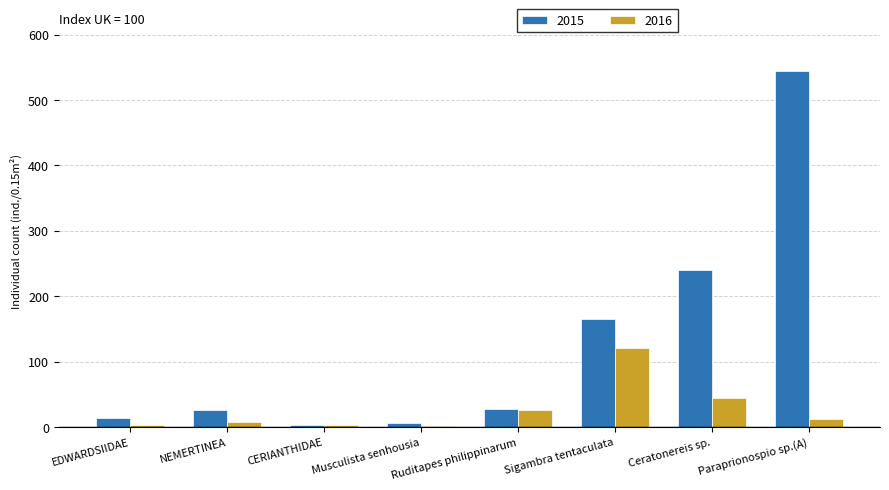

What is the difference between the highest and lowest values at EDWARDSIIDAE?

10